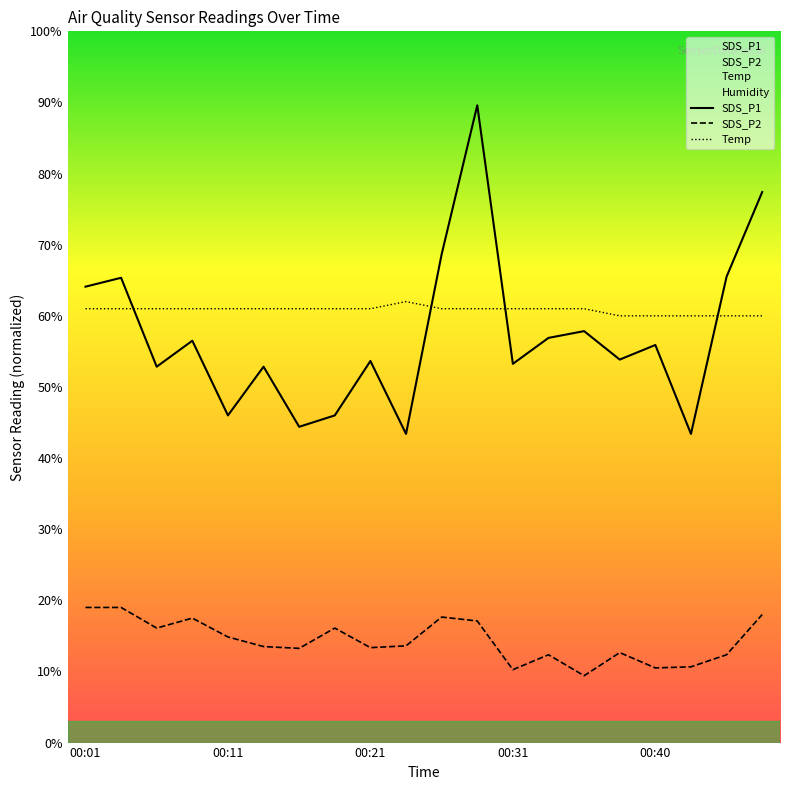

What are all the series names shown in the legend?

SDS_P1, SDS_P2, Temp